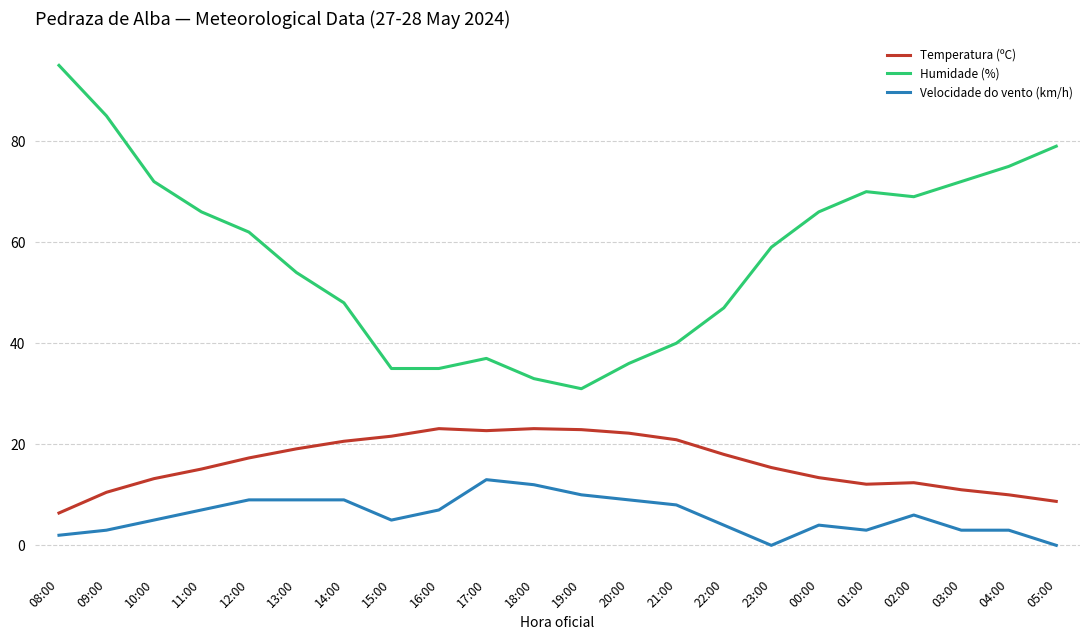

True or false: Temperatura (ºC) and Velocidade do vento (km/h) cross at least once.

False